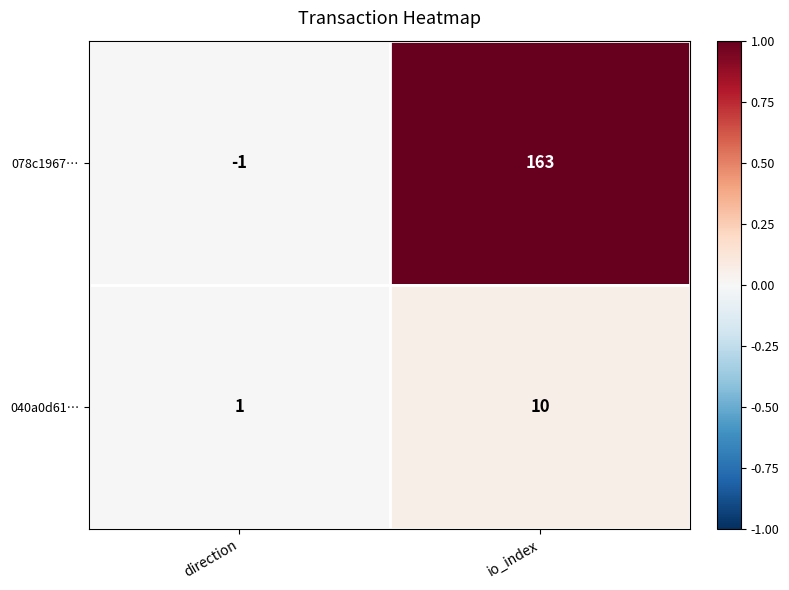

How many data points does each series have?

2